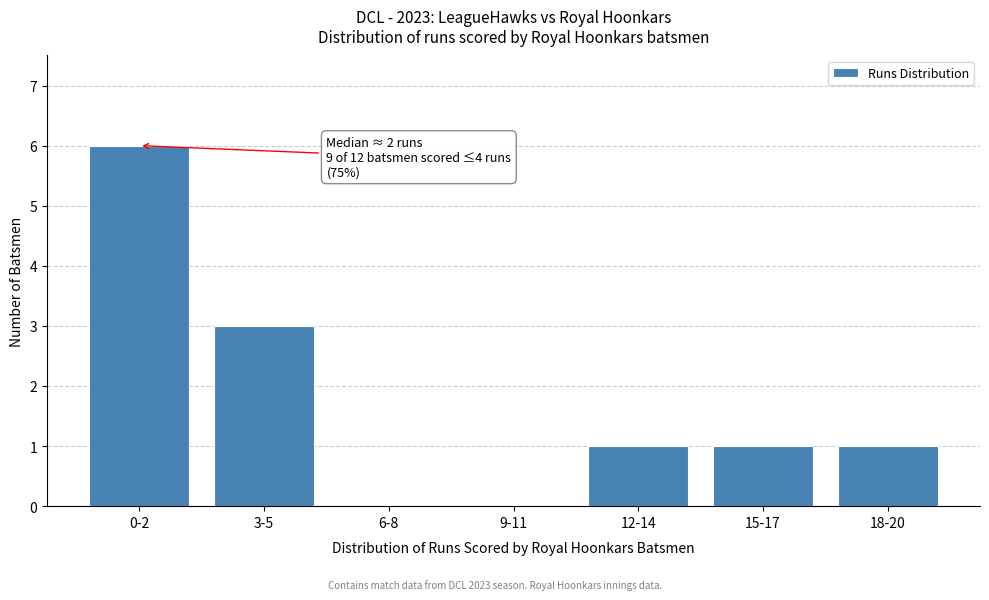

Reading right to left, extract all data points from this chart.

18-20=1	15-17=1	12-14=1	9-11=0	6-8=0	3-5=3	0-2=6